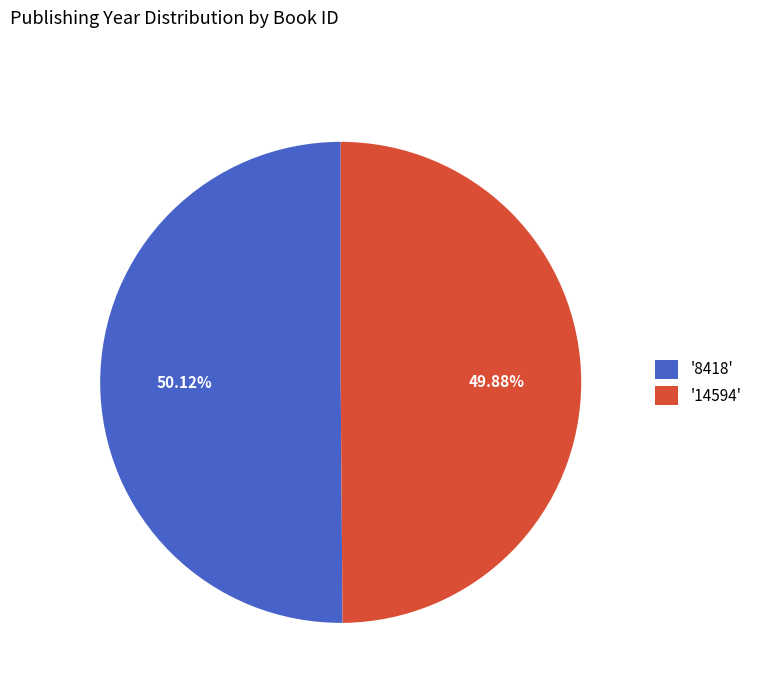

What is the ratio of the value at '14594' to the value at '8418'?

1.0